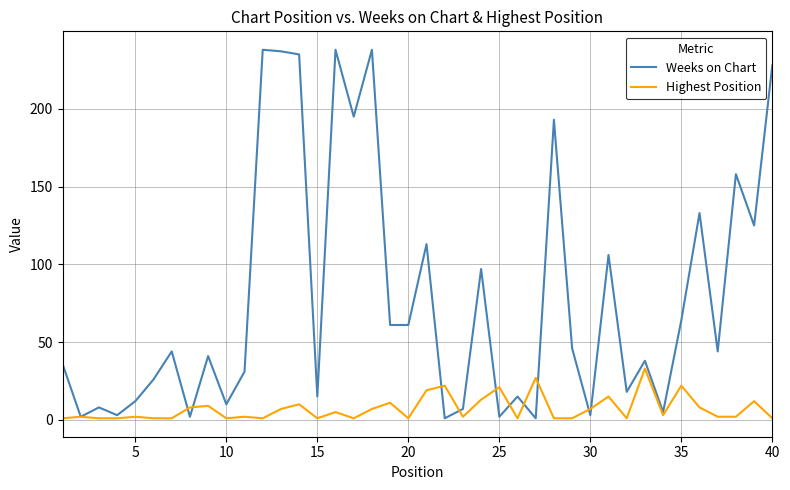

What is the highest value of the Weeks on Chart series?

238